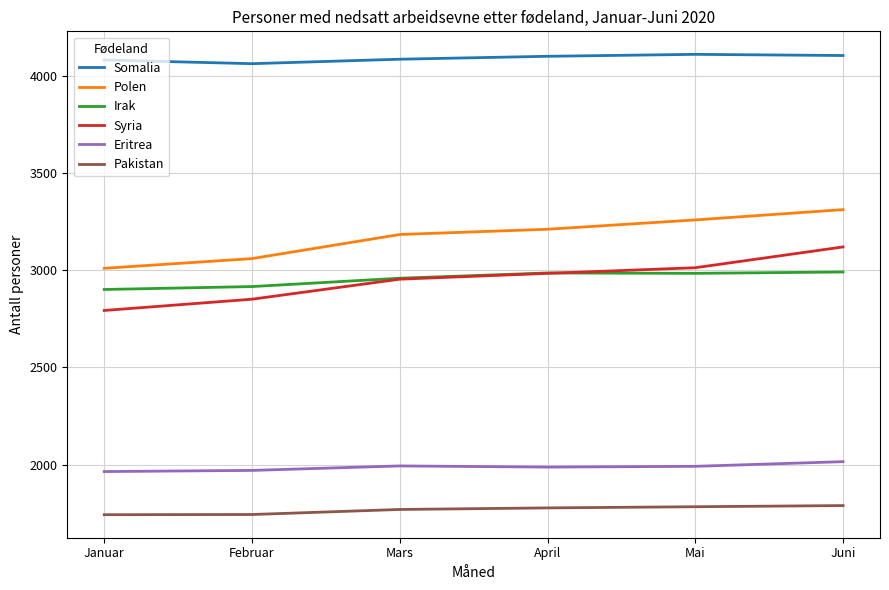

Which series changed the most between Februar and Juni?

Syria